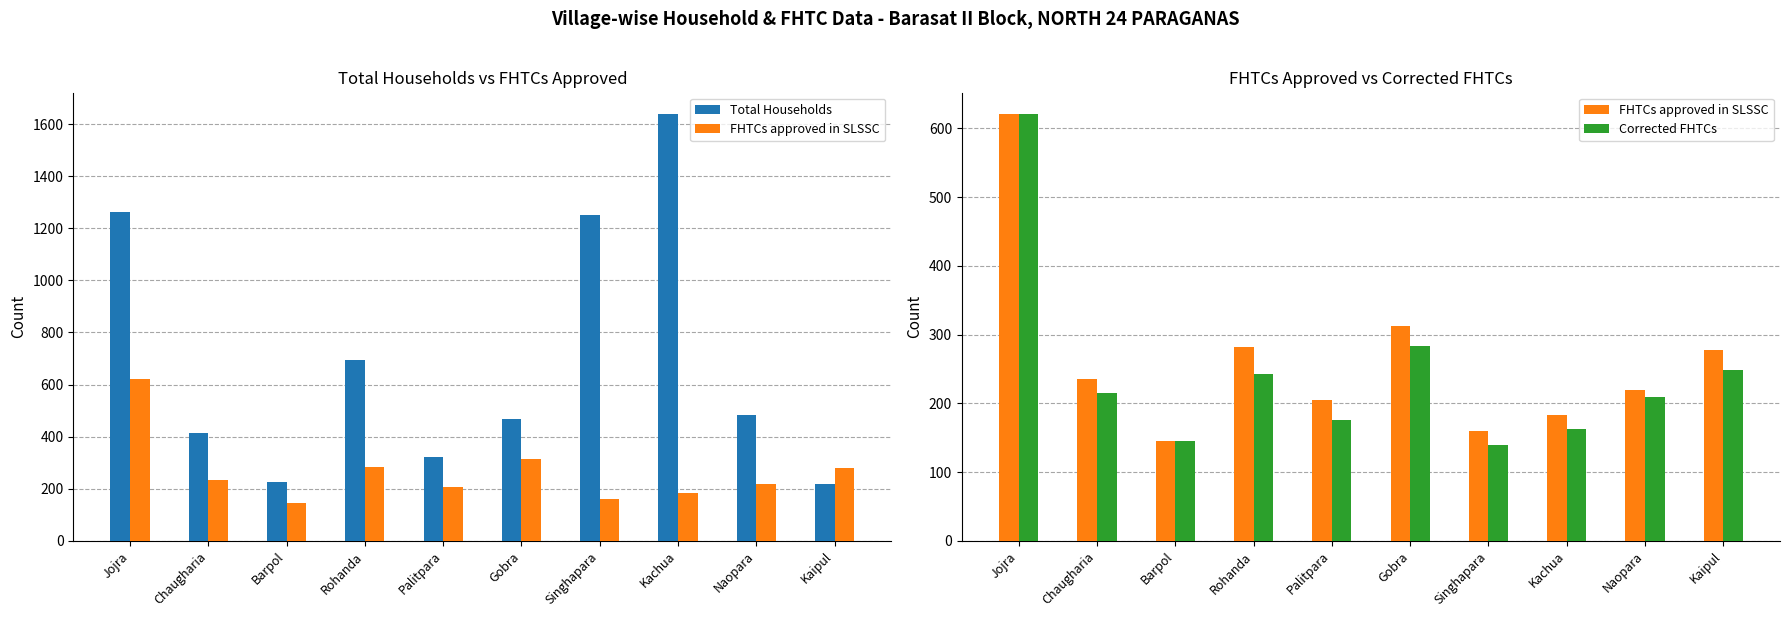

What is the difference between the highest and lowest values at Barpol?

82